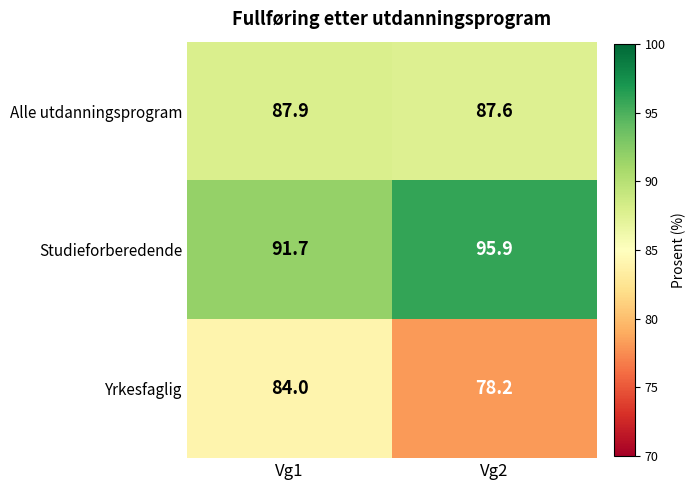

What is the sum of the Alle utdanningsprogram values at Vg2 and Vg1?

175.5